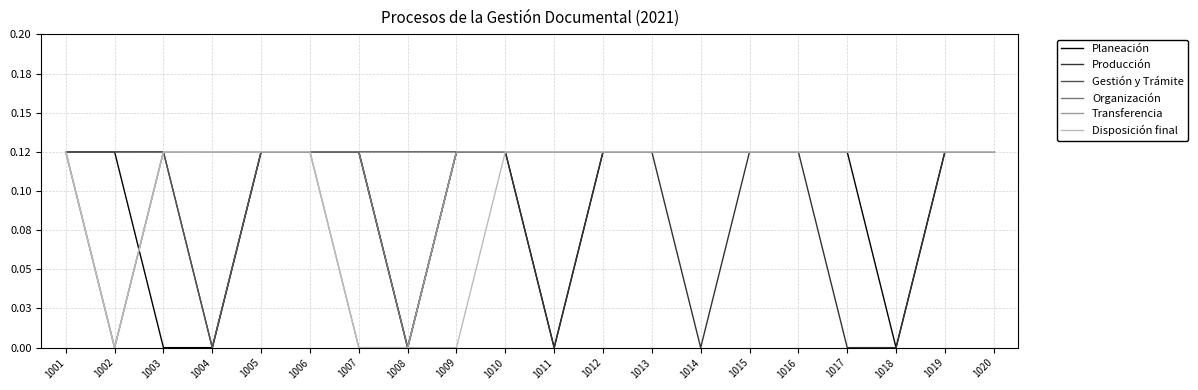

How many intersections are there between Transferencia and Planeación?

1